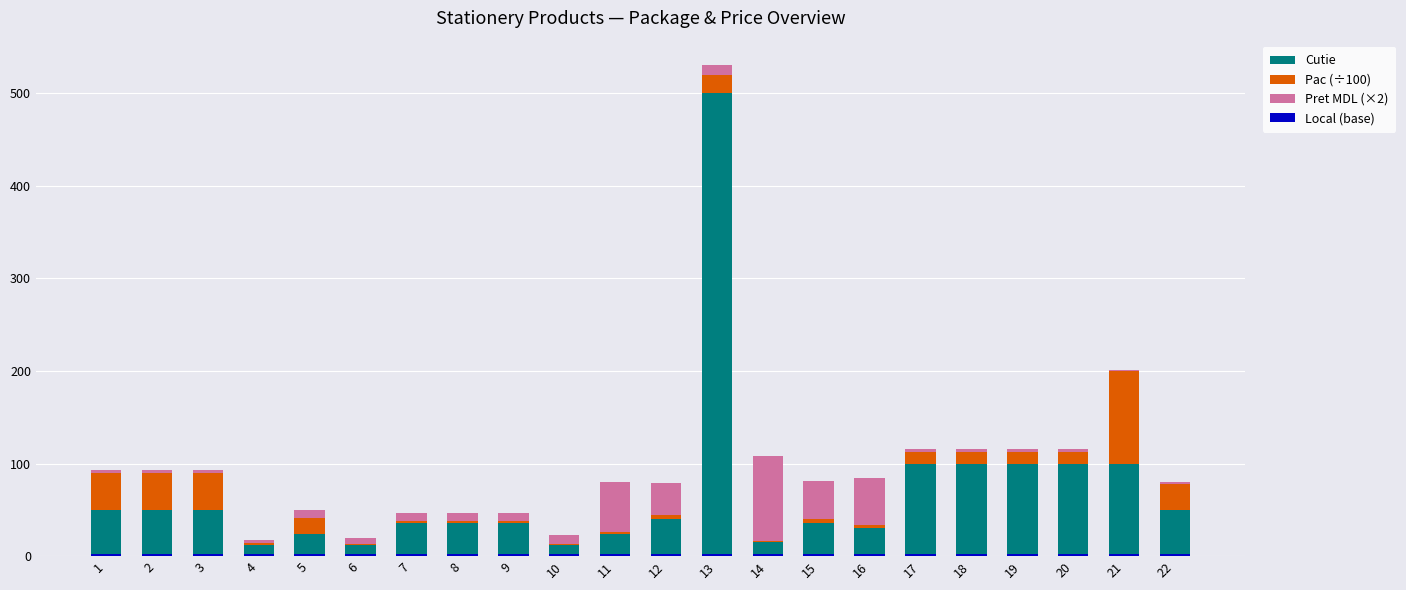

What is the value of the Local (base) bar at the 17th from the left?

2.0